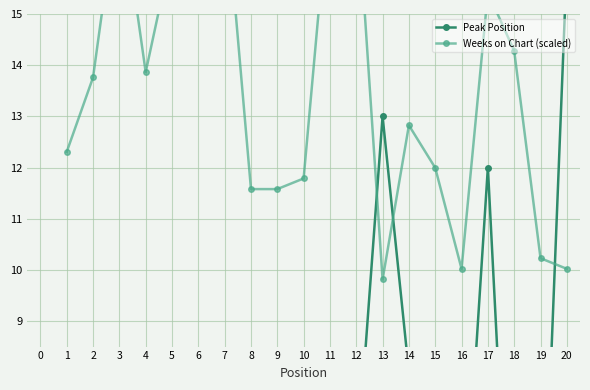

Which category has the highest value across all series?

3